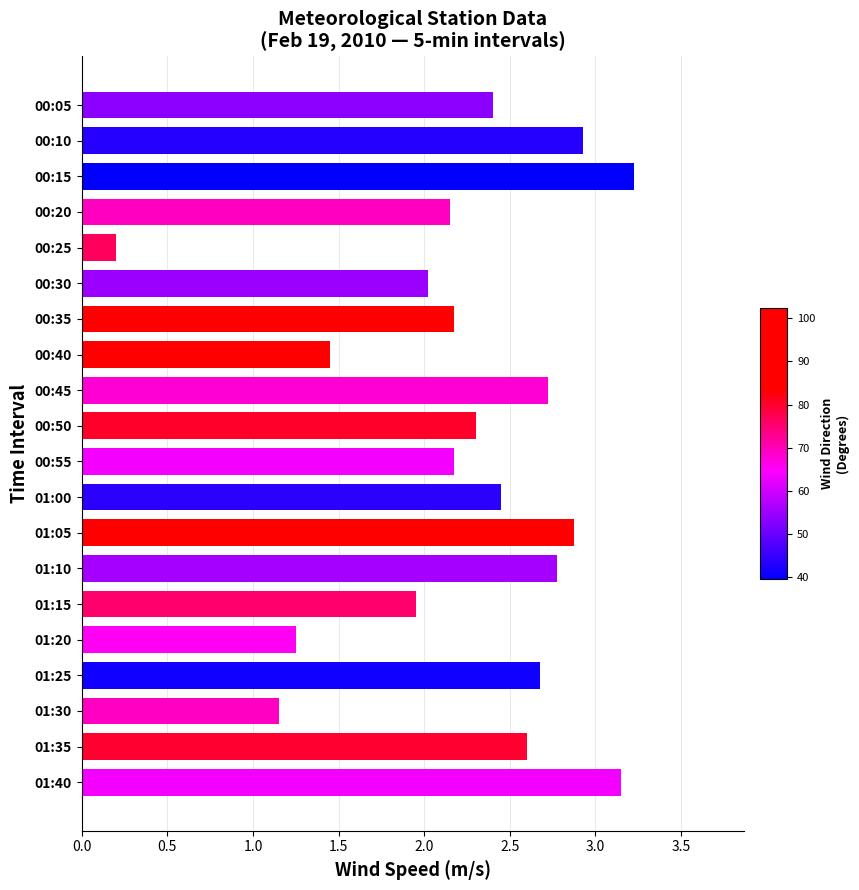

What is the label of the 12th bar from the bottom?

00:45